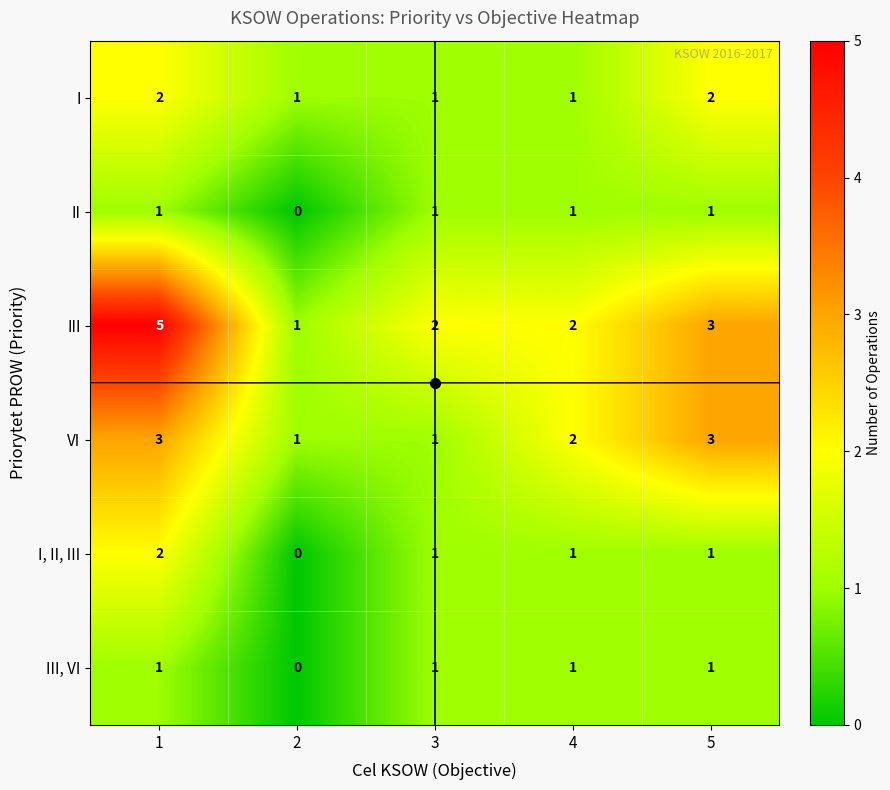

What is the total value across all series at 3?

7